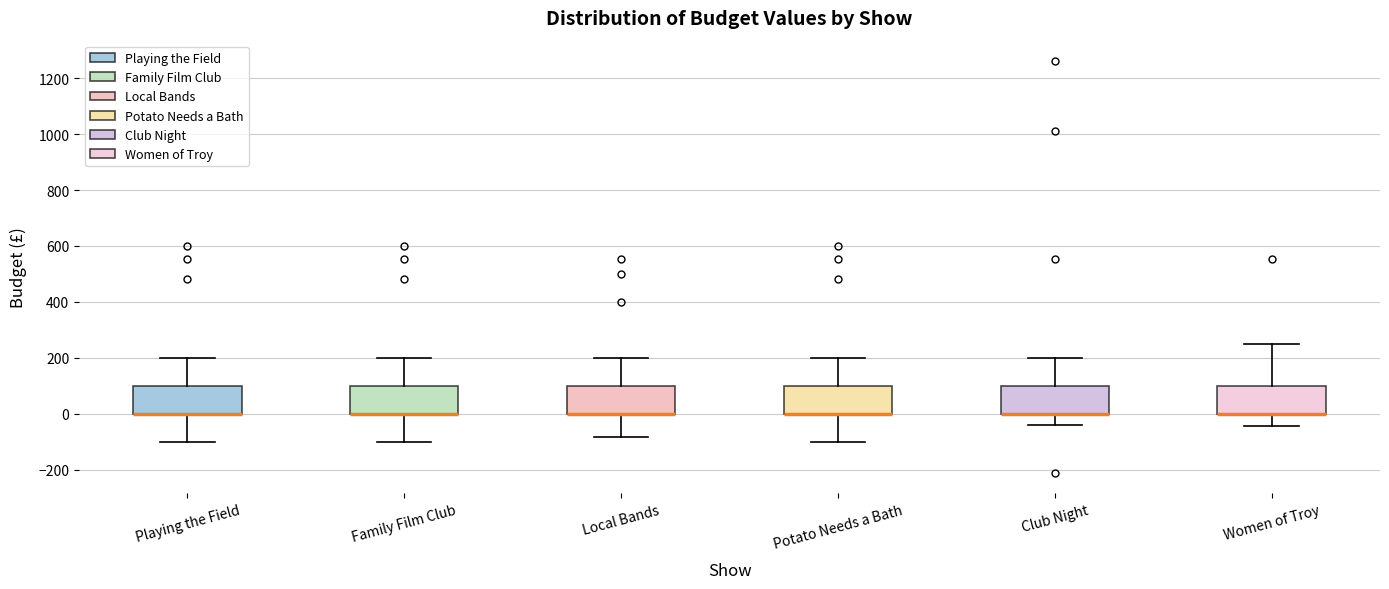

Where does the upper whisker of the box for Playing the Field end on the y-axis? The values are not printed on the chart, so give them approximately, as read against the axis.

200